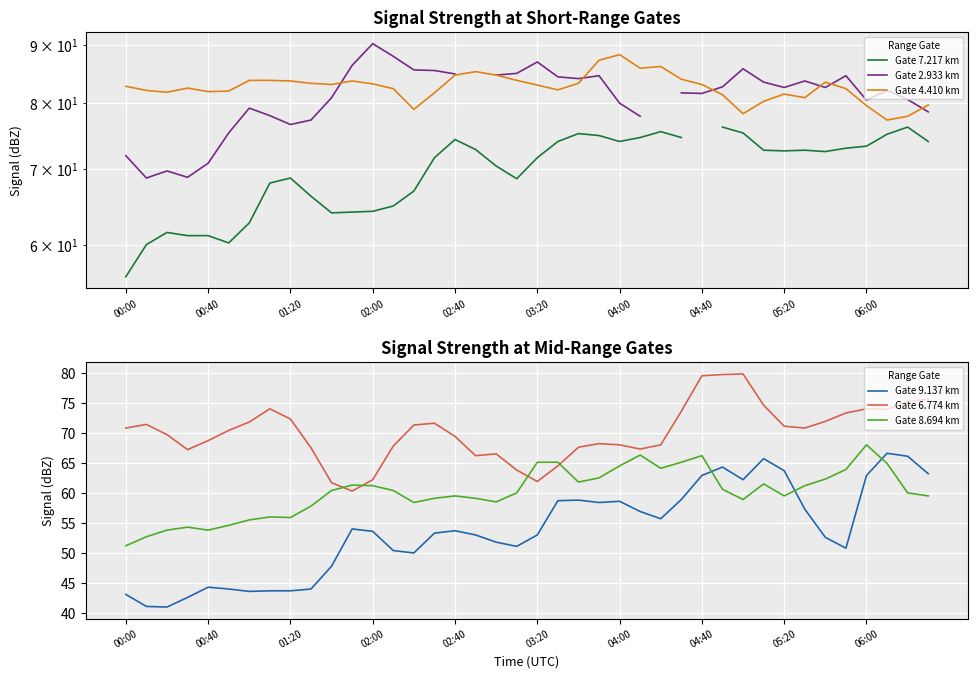

List the series in order of their peak value, lowest first.

Gate 9.137 km, Gate 8.694 km, Gate 7.217 km, Gate 6.774 km, Gate 4.410 km, Gate 2.933 km